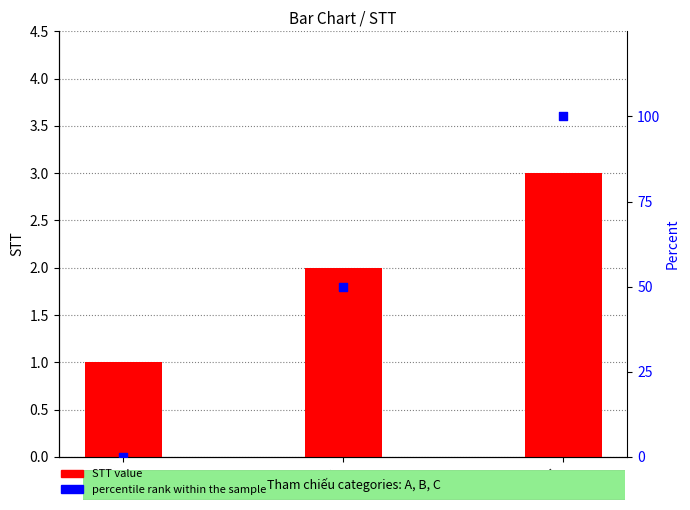

Which series reaches the maximum Y coordinate?

percentile rank within the sample